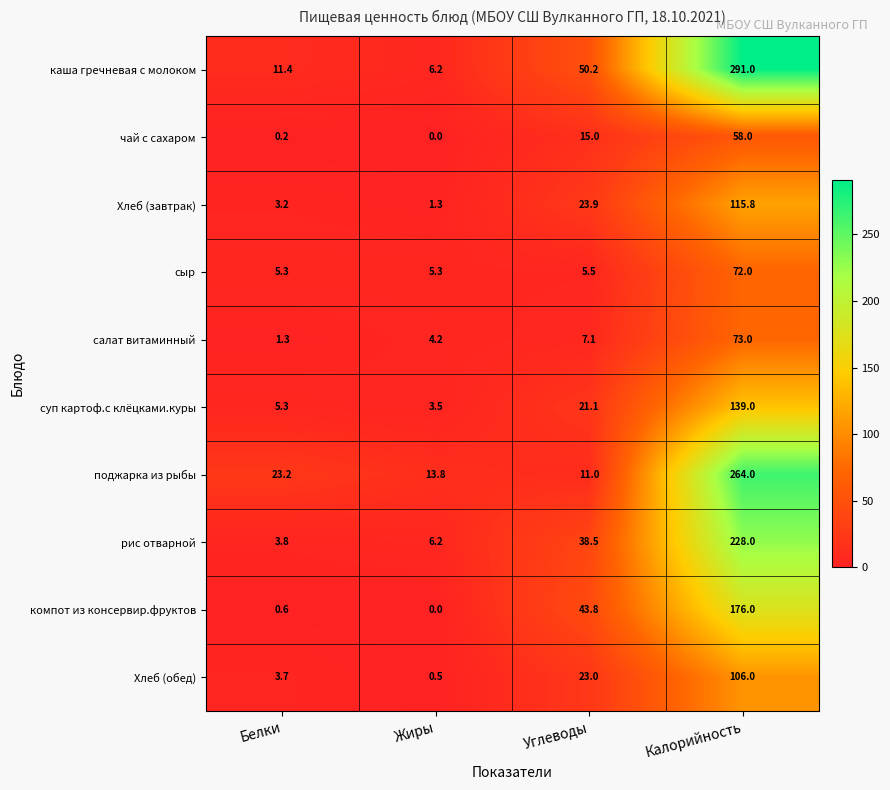

Count the number of categories in the chart.

4